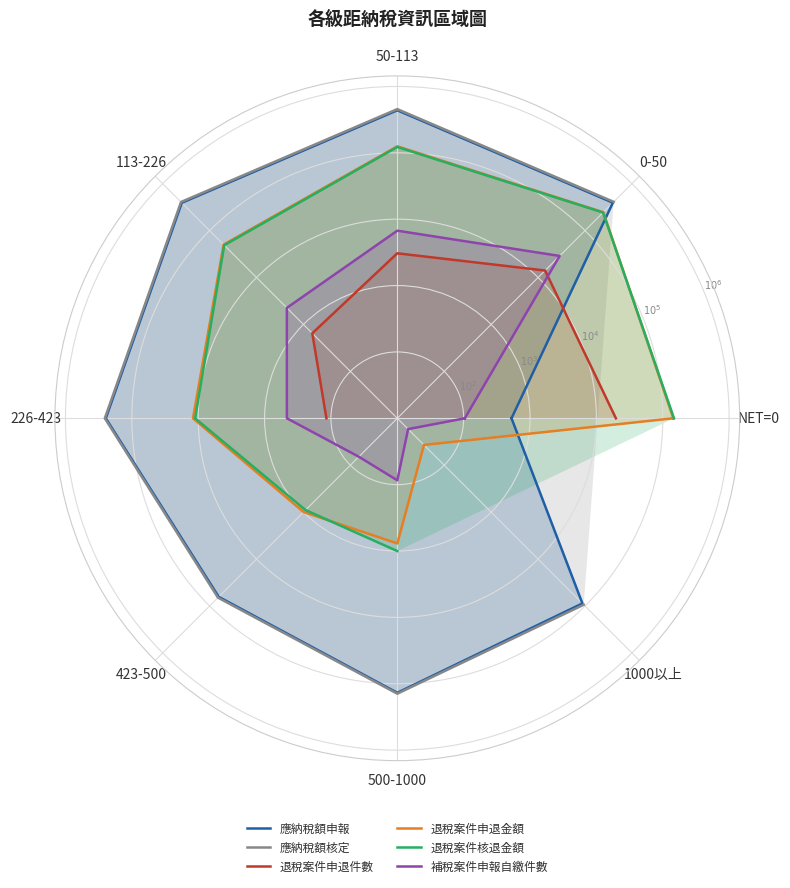

Which category has the lowest value in the 退稅案件申退件數 series?

1000以上